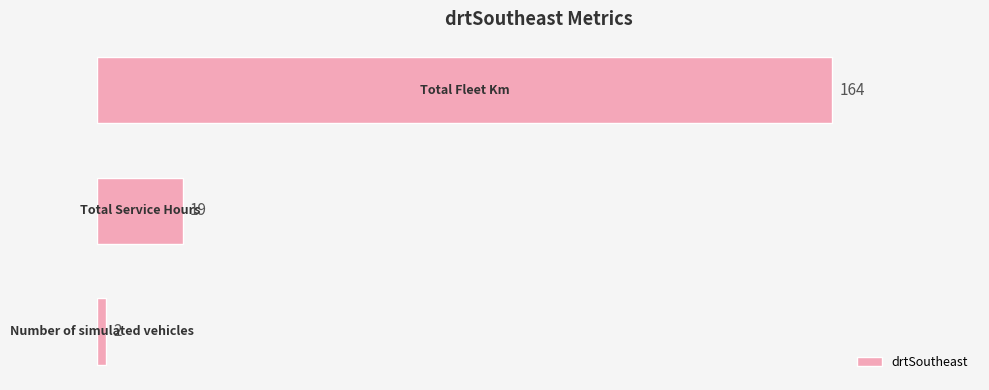

Reading bottom to top, extract all data points from this chart.

2	19	164